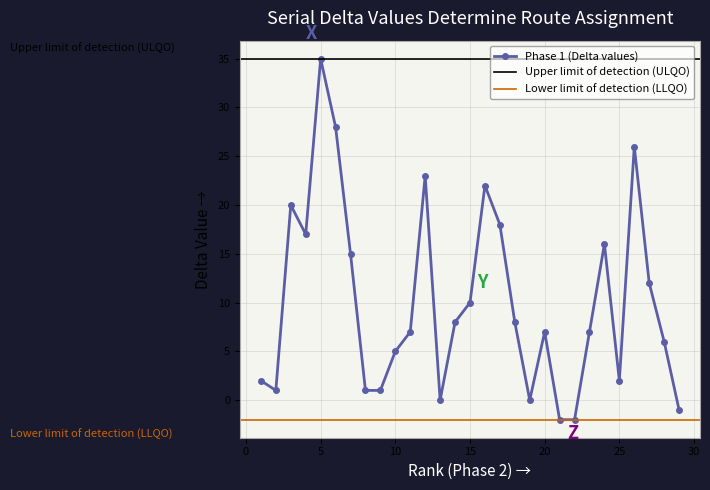

True or false: Phase 1 (Delta values) has more than 2 interior local peaks.

True